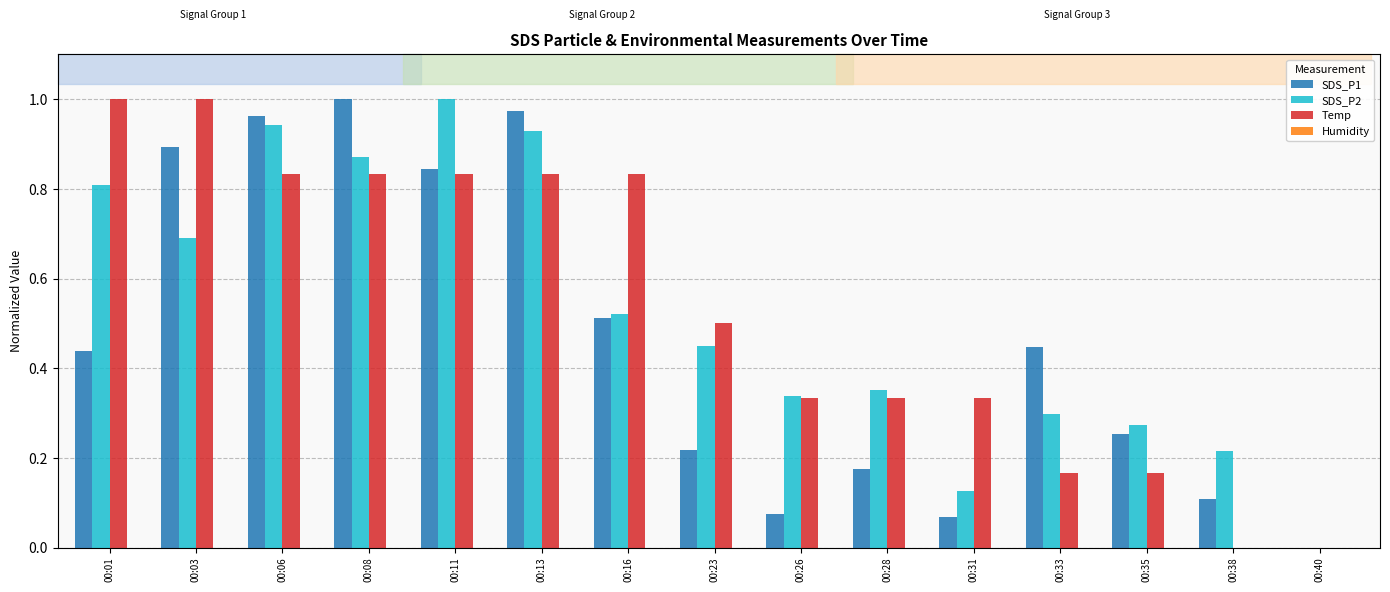

Between 00:23 and 00:26, which series saw the biggest shift?

Temp